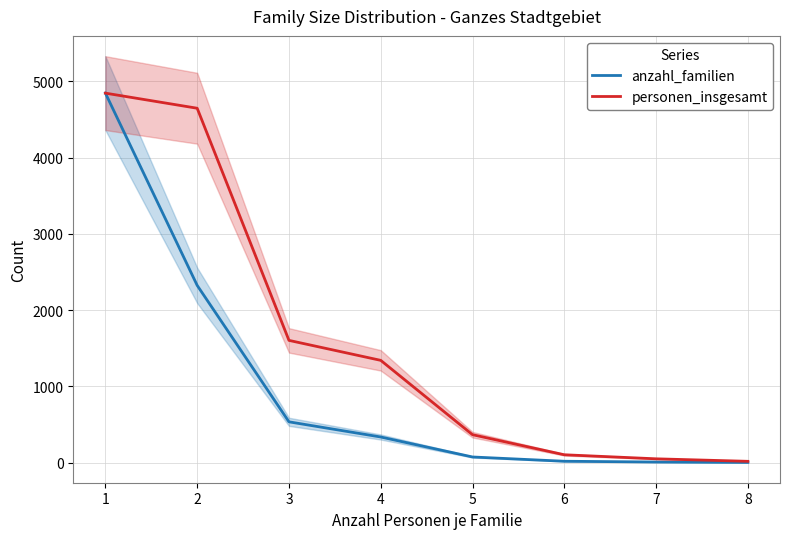

What is the average value of the anzahl_familien series?

1017